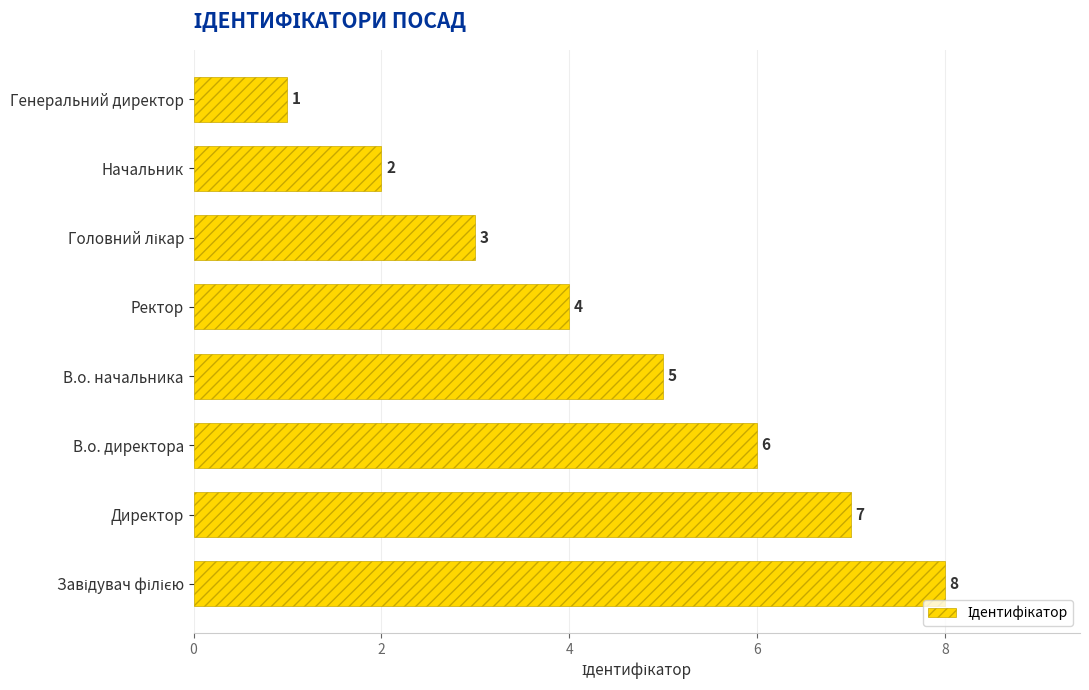

Is it true that the value at Генеральний директор is 1?

True